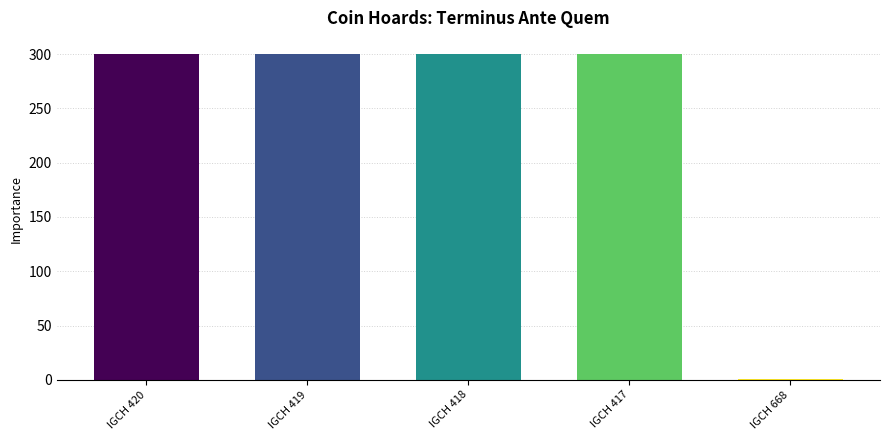

What position from the left is IGCH 668?

5